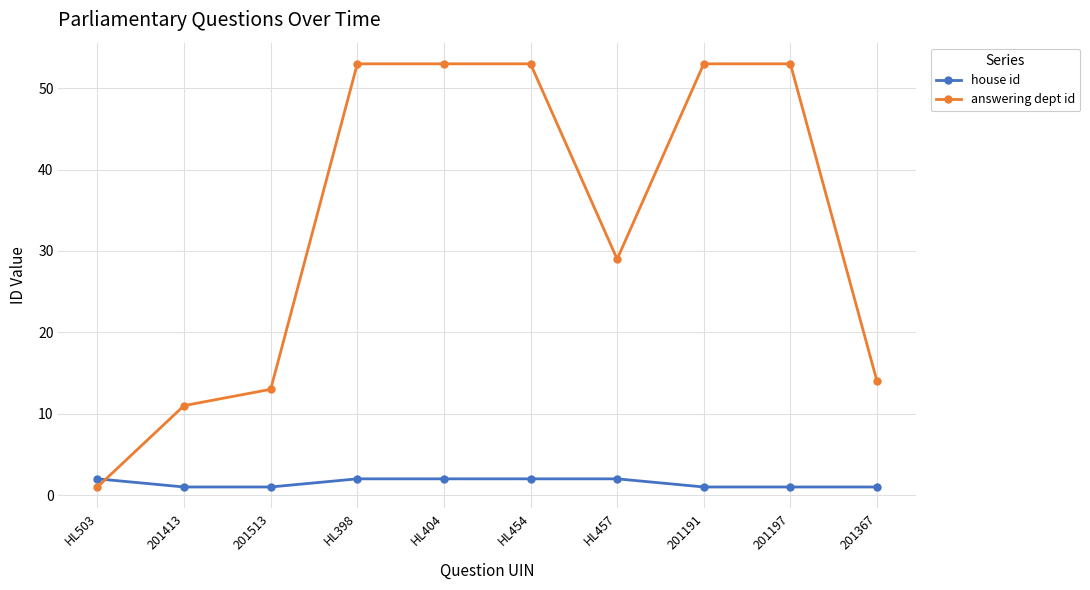

Rank the series by their average value, from lowest to highest.

house id, answering dept id